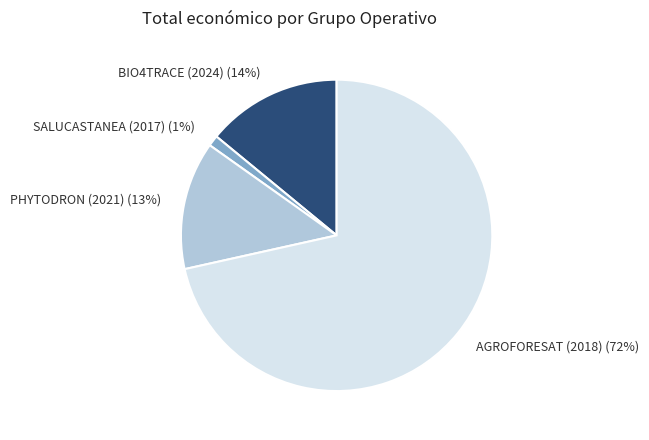

What percentage is the AGROFORESAT (2018) slice, to the nearest percent?

72%